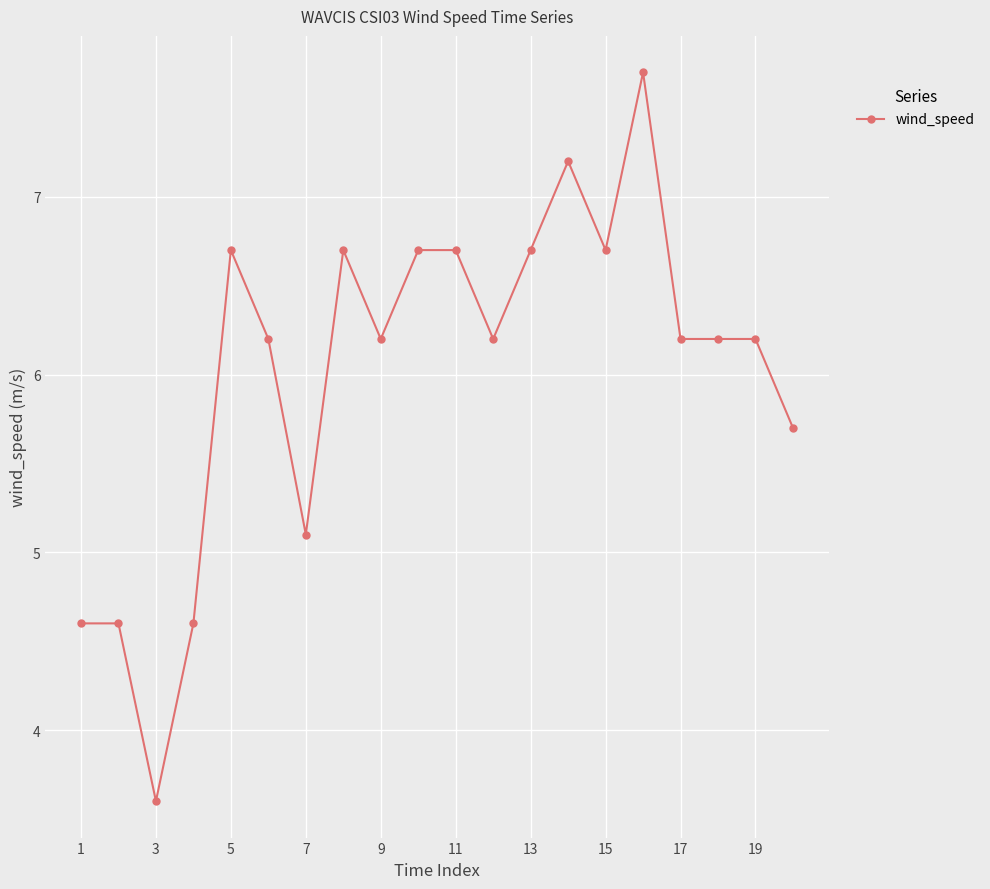

What is the minimum value shown in the chart?

3.6